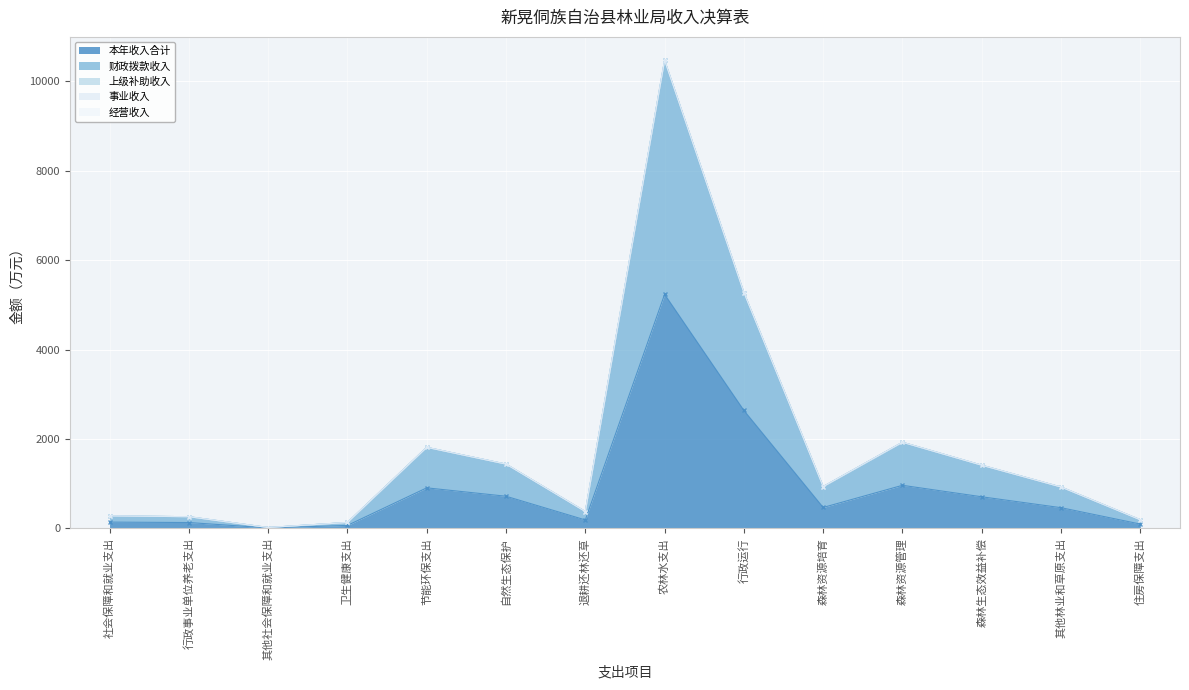

The value of 本年收入合计 at 行政运行 is 2638.1. True or false?

True